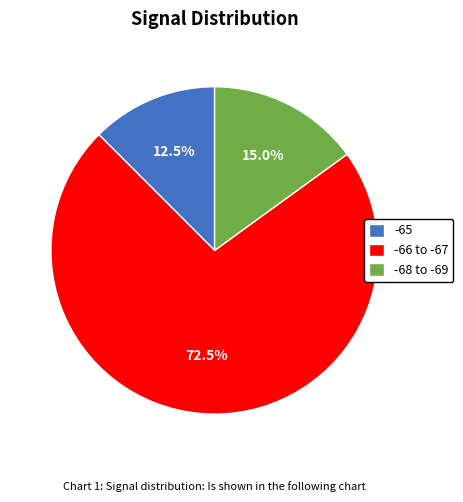

Combined, what portion of the pie is -68 to -69 and -66 to -67?

87.5%